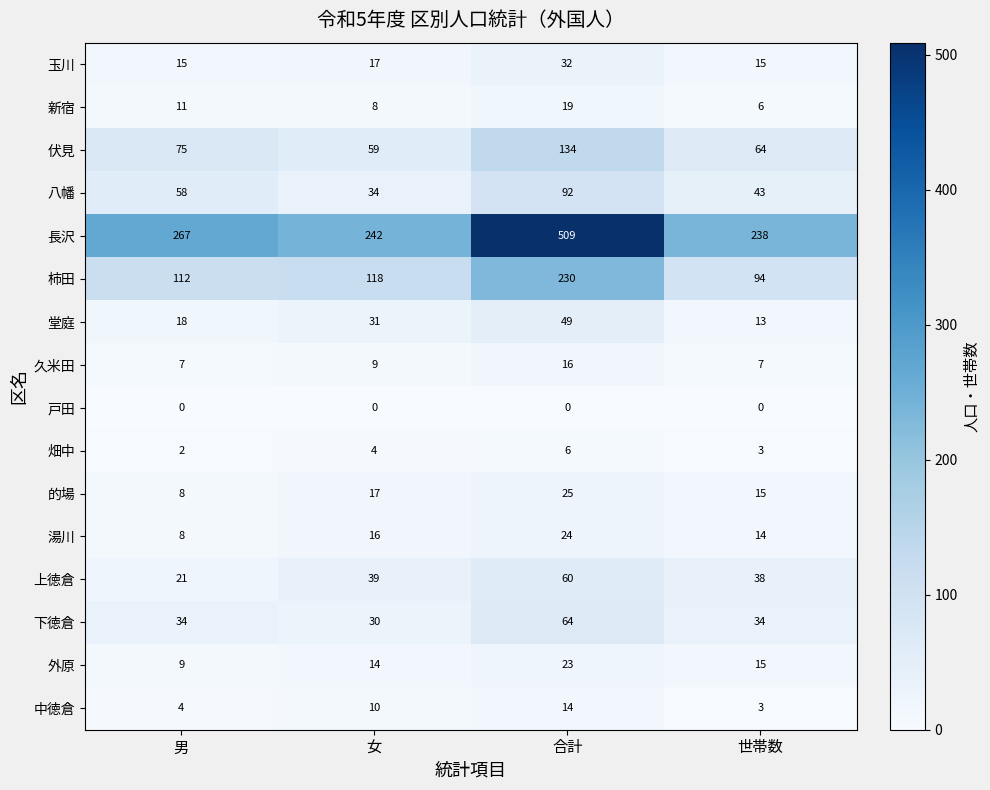

Which series changed the most between 女 and 世帯数?

柿田